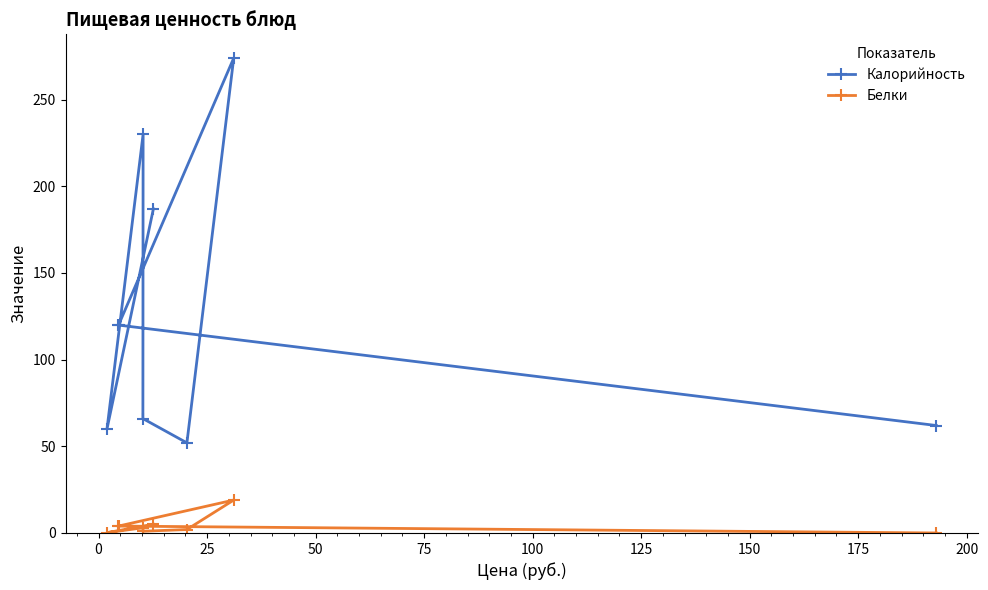

True or false: Калорийность and Белки cross at least once.

False